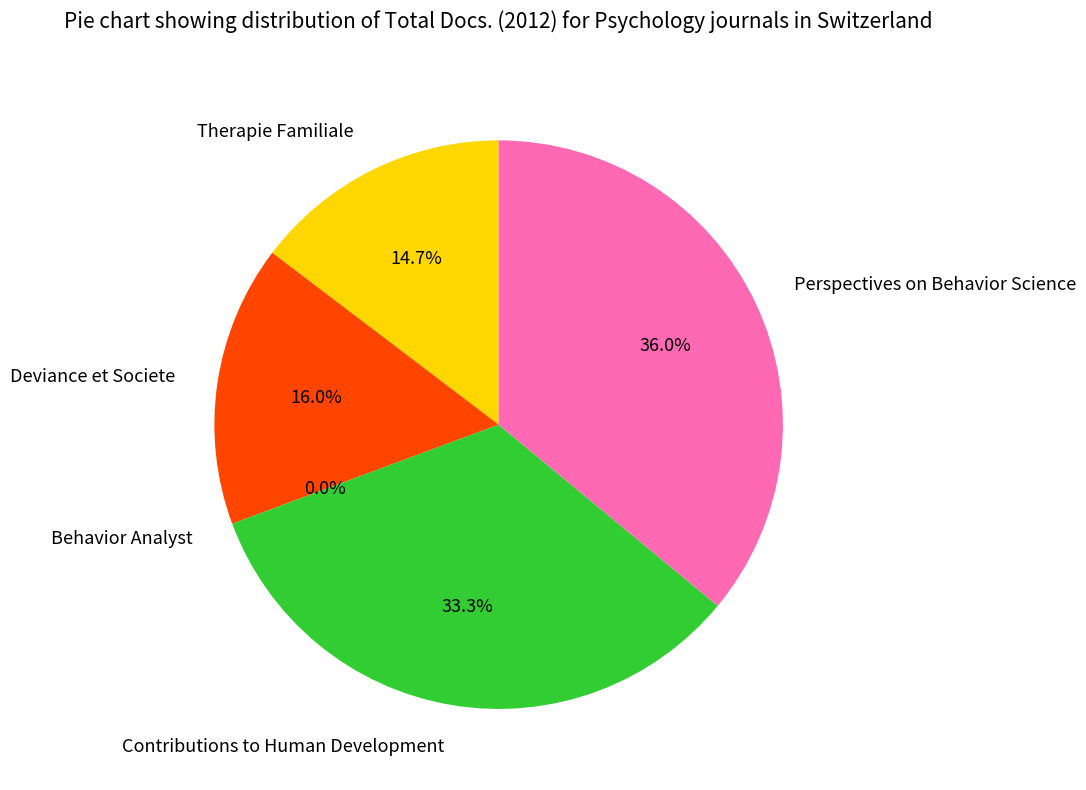

Is it true that Deviance et Societe is 16% of the pie?

True